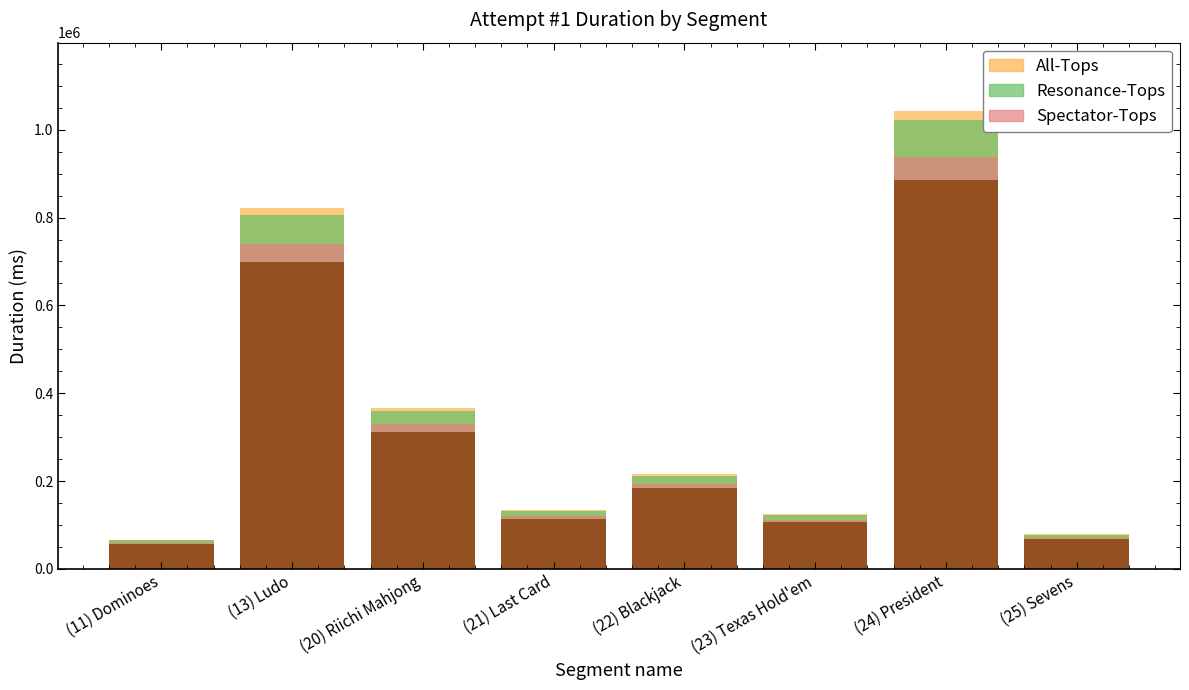

How many values in the Spectator-Tops series exceed 193931?

4